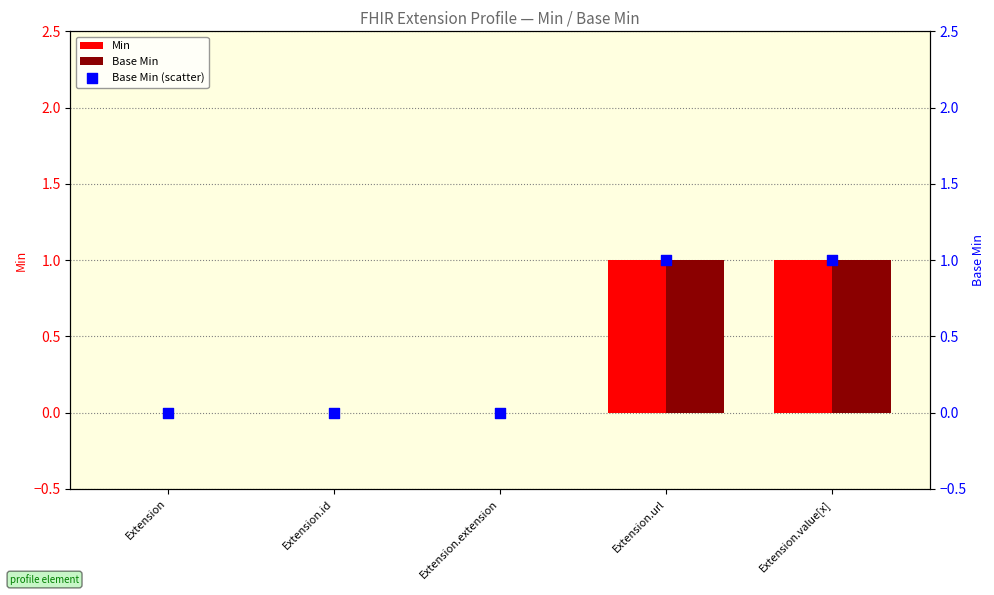

Which series has the largest Y range (max minus min)?

Min